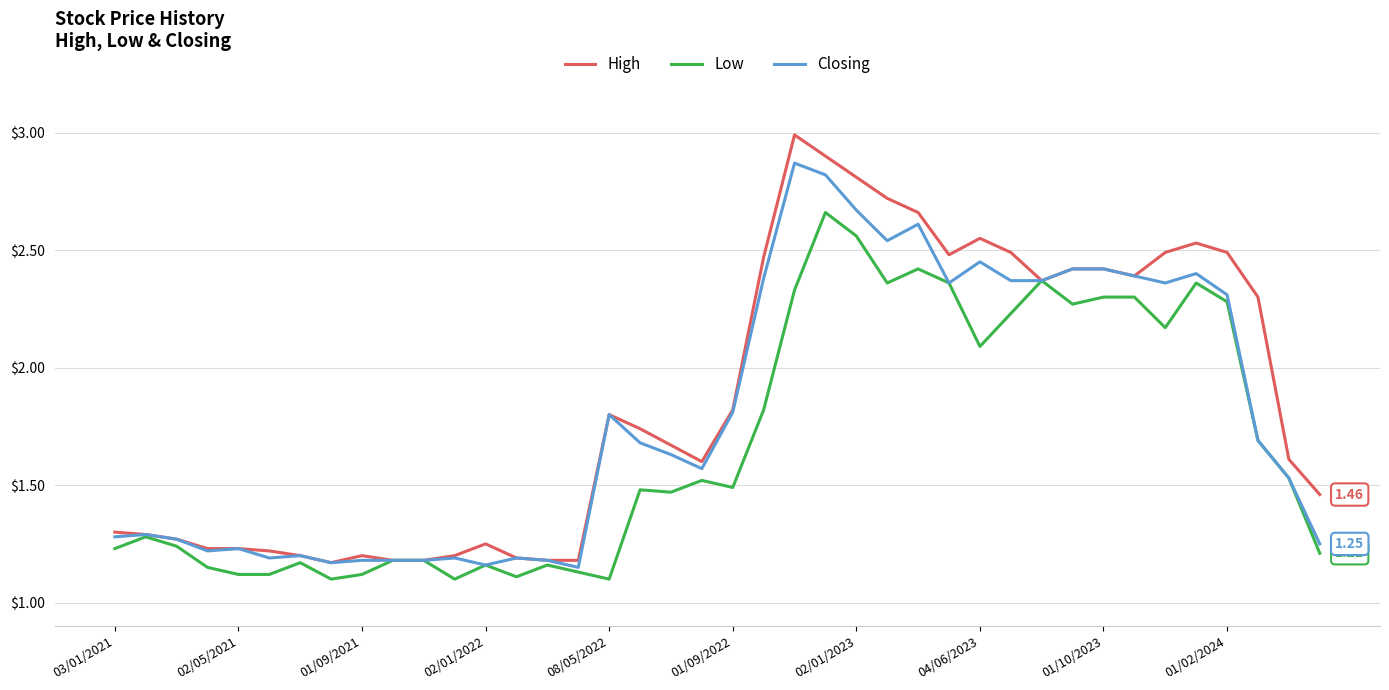

How many lines are shown in the chart?

3